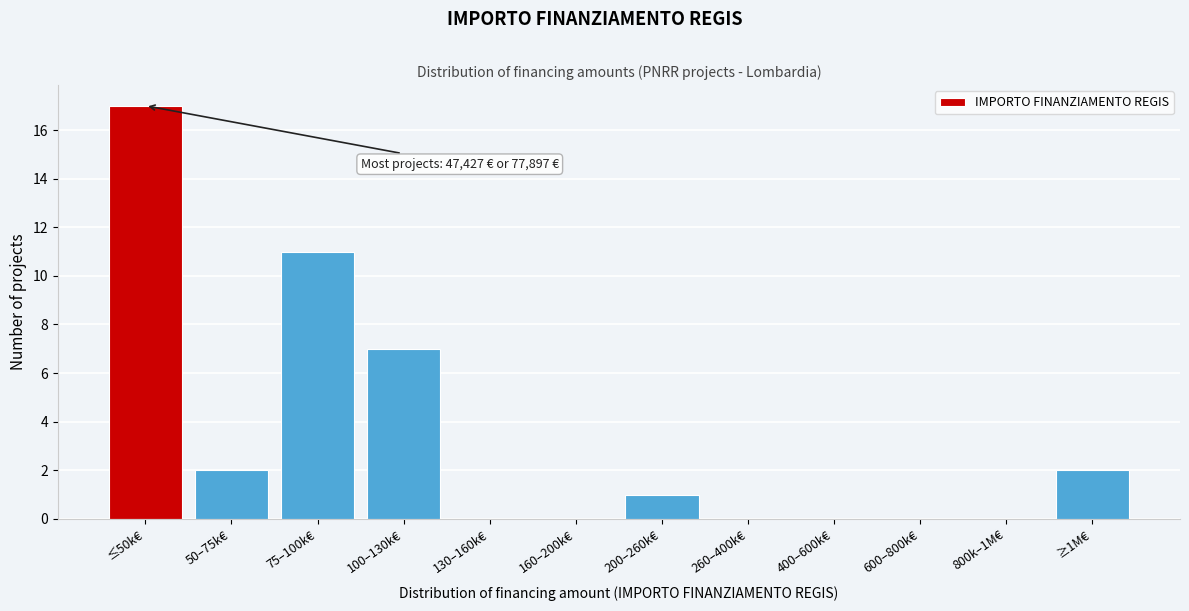

Reading left to right, extract all data points from this chart.

≤50k€=17	50–75k€=2	75–100k€=11	100–130k€=7	130–160k€=0	160–200k€=0	200–260k€=1	260–400k€=0	400–600k€=0	600–800k€=0	800k–1M€=0	≥1M€=2